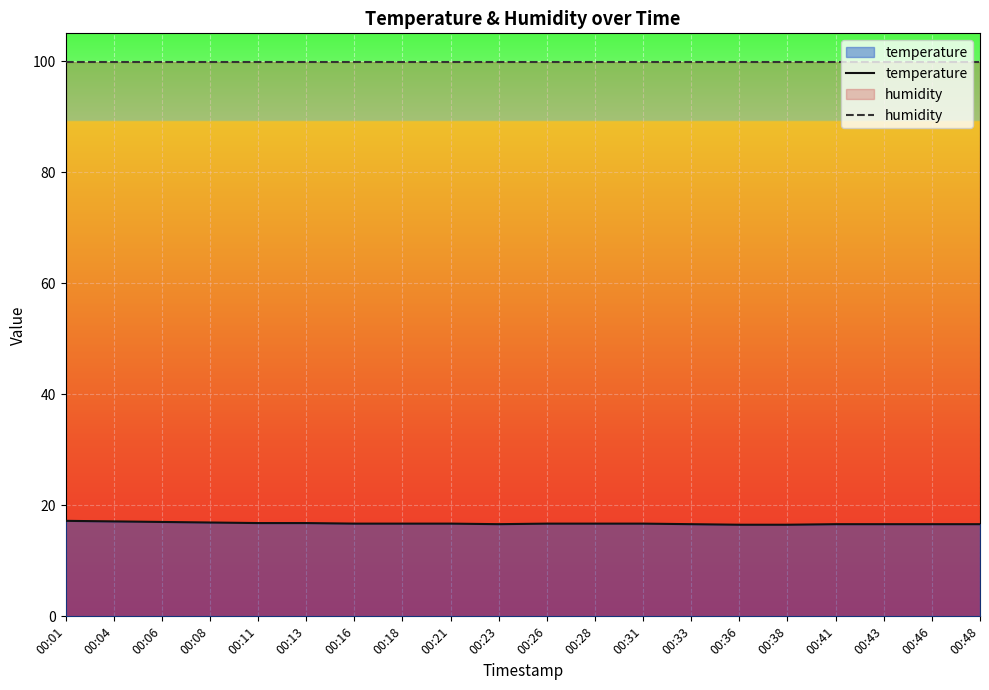

Rank the categories by humidity value from highest to lowest.

00:01, 00:04, 00:06, 00:08, 00:11, 00:13, 00:16, 00:18, 00:21, 00:23, 00:26, 00:28, 00:31, 00:33, 00:36, 00:38, 00:41, 00:43, 00:46, 00:48